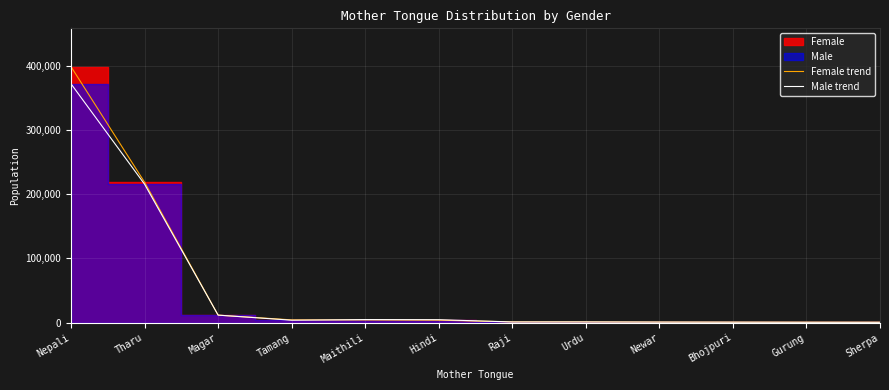

The Male trend series shows 4307 at Magar. True or false?

False